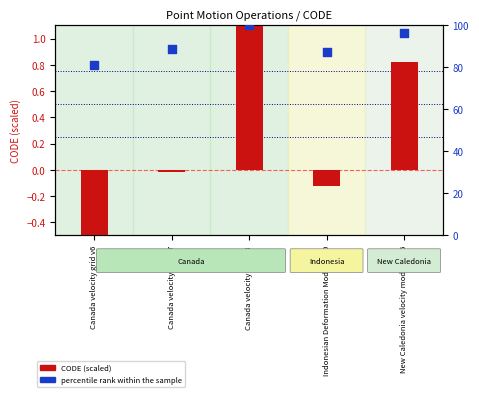

What is the total value across all series at Canada velocity grid v8?

101.2